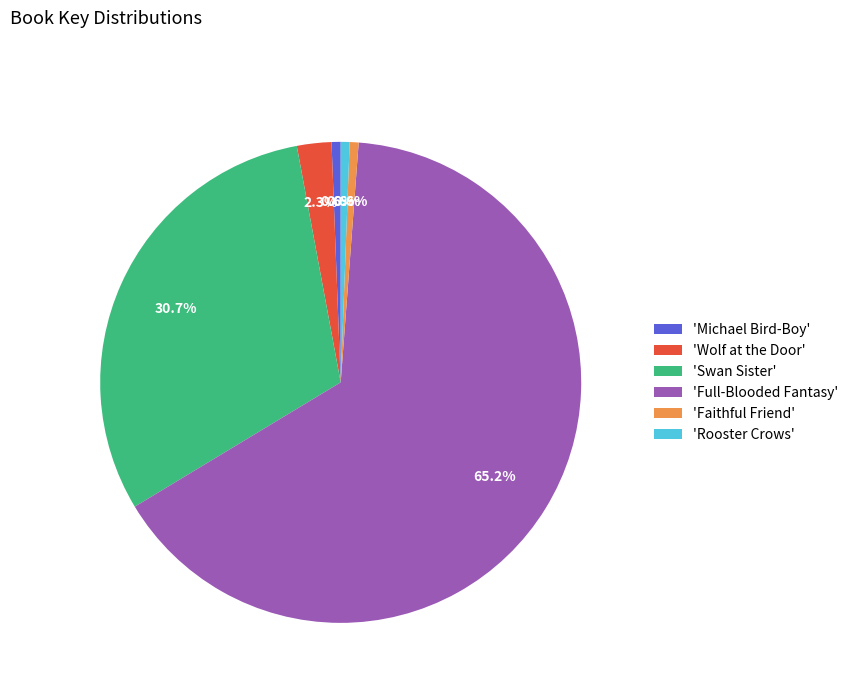

How many slices are in this pie chart?

6